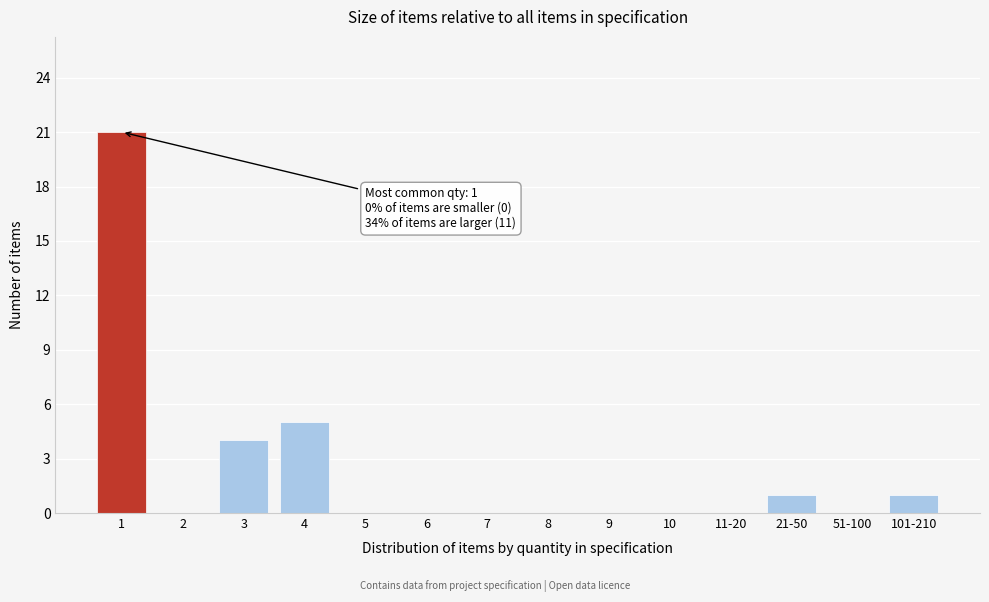

Reading left to right, what are all the values shown in this chart?

1=21	2=0	3=4	4=5	5=0	6=0	7=0	8=0	9=0	10=0	11-20=0	21-50=1	51-100=0	101-210=1